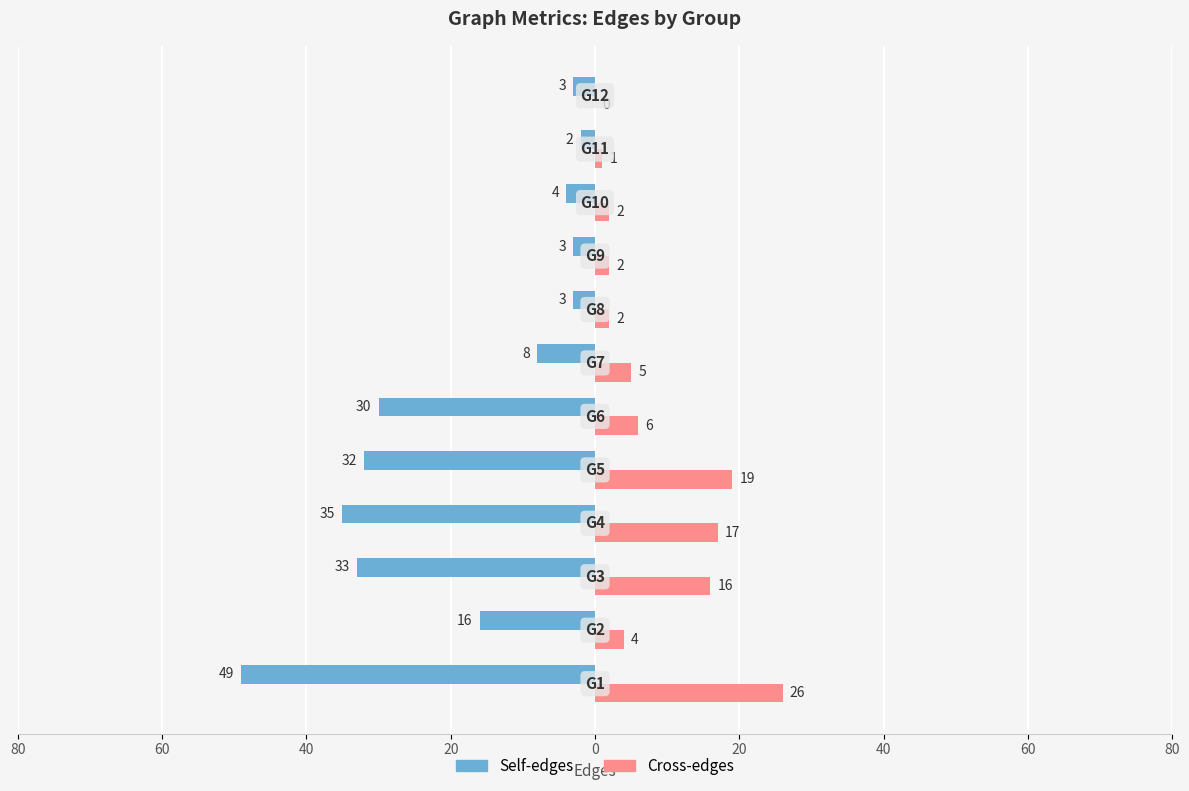

What is the difference between the maximum and minimum values in the Cross-edges series?

26